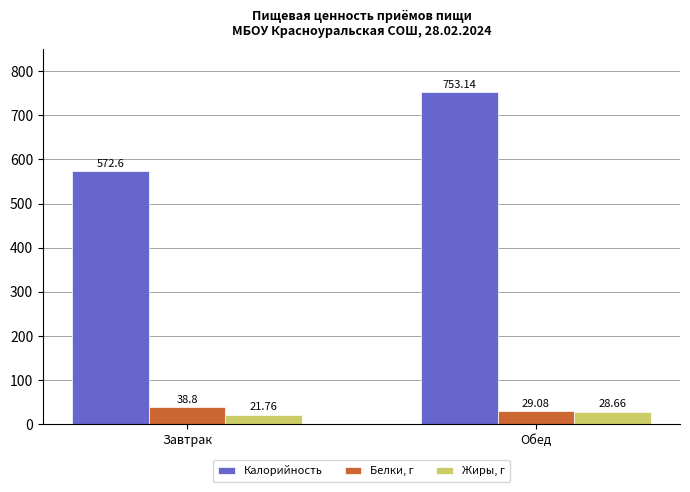

What position from the right is Завтрак?

2